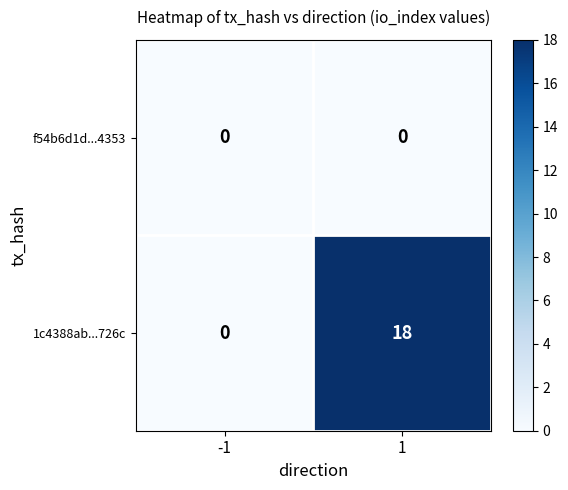

What is the difference between the maximum and minimum values in the 1c4388ab...726c series?

18